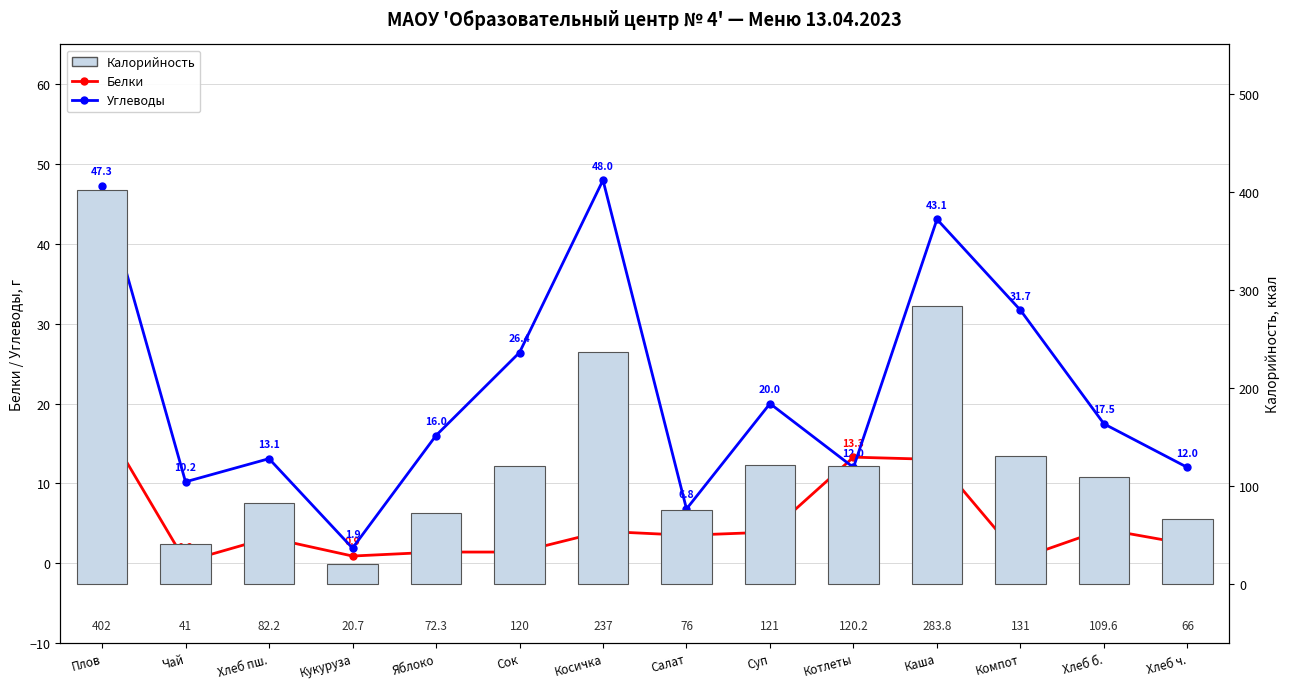

What is the label of the 12th bar from the left?

Компот